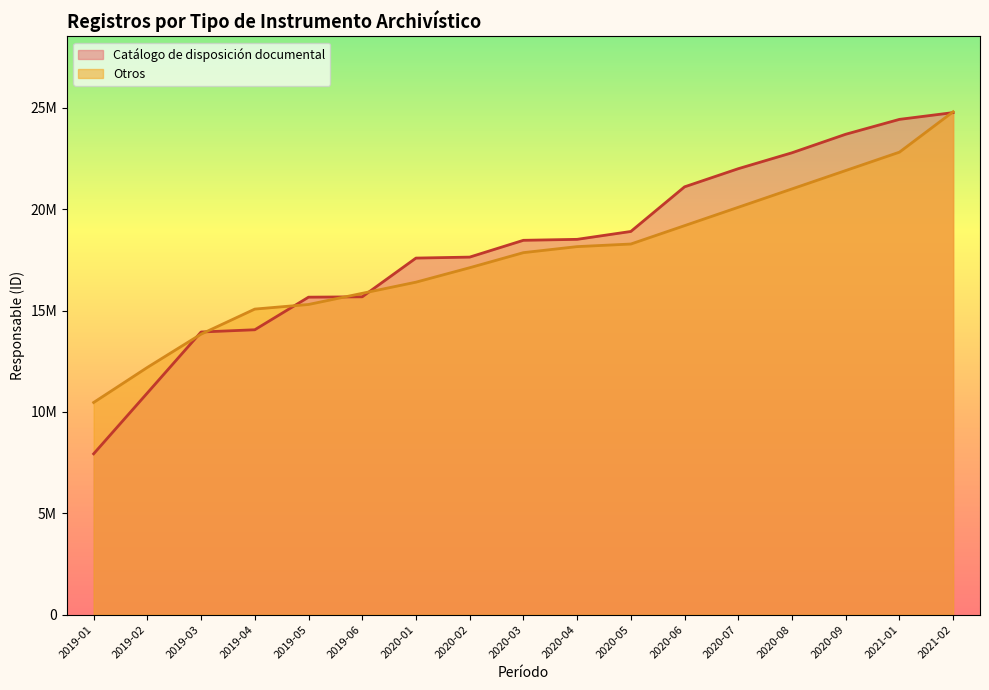

Does the chart display data point markers on the line(s)?

No